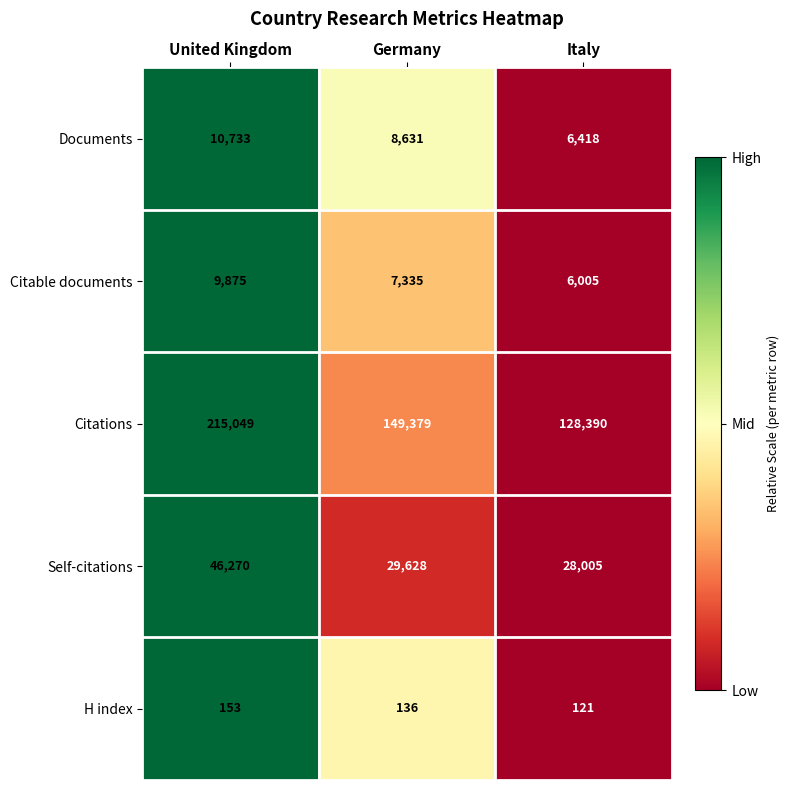

Which series has the largest total across all categories?

Citations